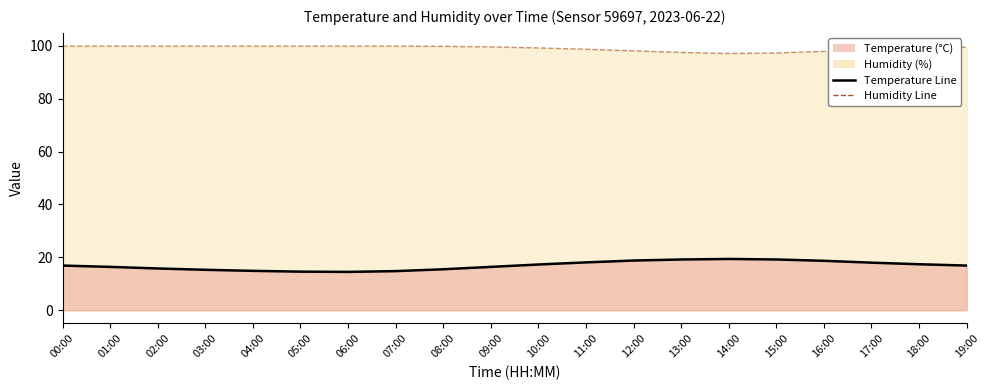

Rank the series at 11:00 from lowest to highest value.

temperature (line), humidity (line)